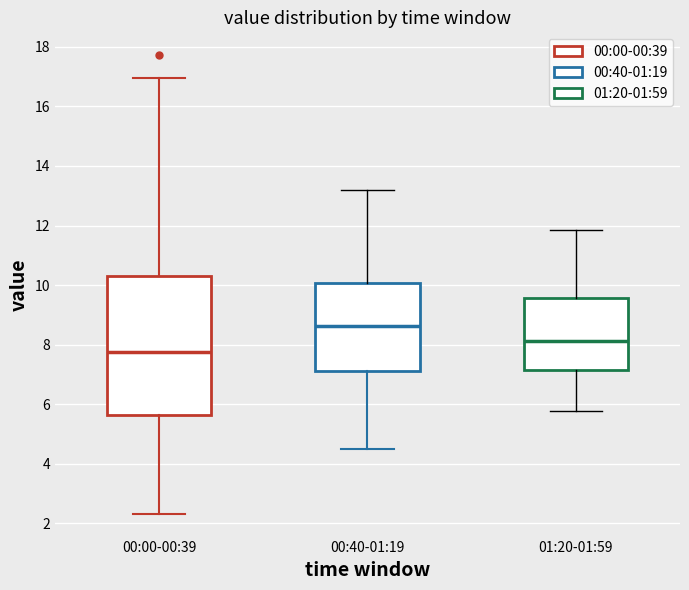

Reading left to right, transcribe this box plot: for each box, give where its median line is, the range the box spans, and where its two whiskers end, as read against the y-axis. The values are not printed on the chart, so give them approximately, as read against the axis.

00:00-00:39: median 7.8, box 5.6 to 10.4, whiskers 2.4 to 17.0
00:40-01:19: median 8.6, box 7.2 to 10.0, whiskers 4.4 to 13.2
01:20-01:59: median 8.2, box 7.2 to 9.6, whiskers 5.8 to 11.8